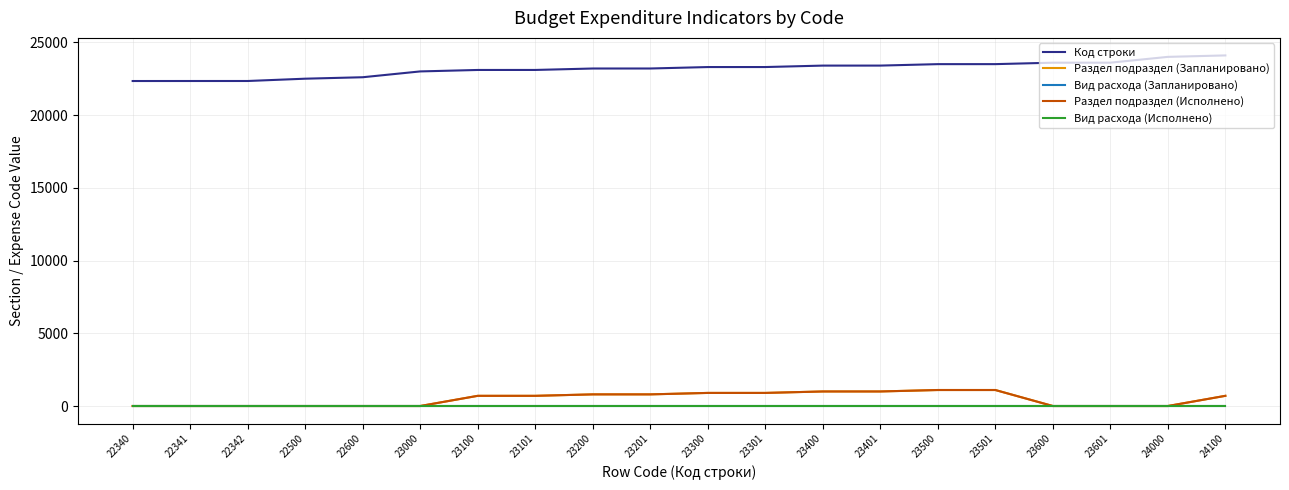

True or false: Вид расхода (Запланировано) and Раздел подраздел (Исполнено) cross at least once.

False